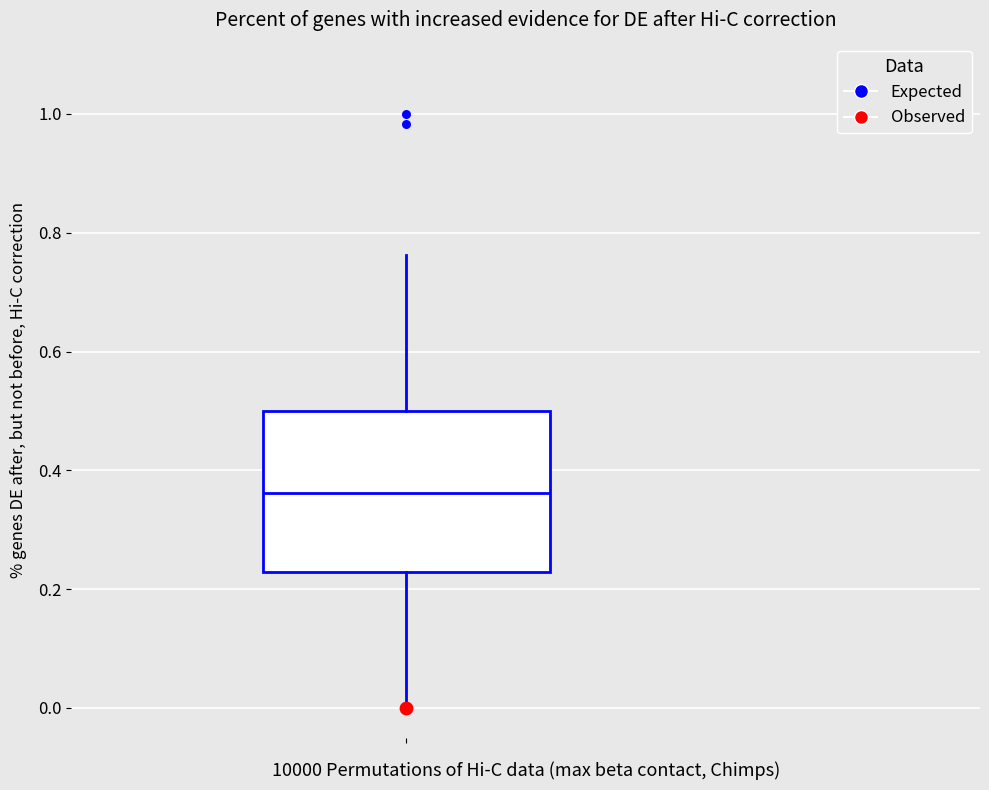

Transcribe this box plot: give where the median line is, the range the box spans, and where the two whiskers end, as read against the y-axis. The values are not printed on the chart, so give them approximately, as read against the axis.

median 0.36, box 0.22 to 0.50, whiskers 0.00 to 0.76